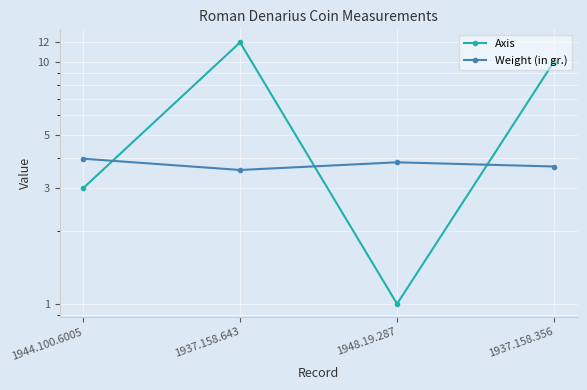

Rank the categories by Axis value from lowest to highest.

1948.19.287, 1944.100.6005, 1937.158.356, 1937.158.643